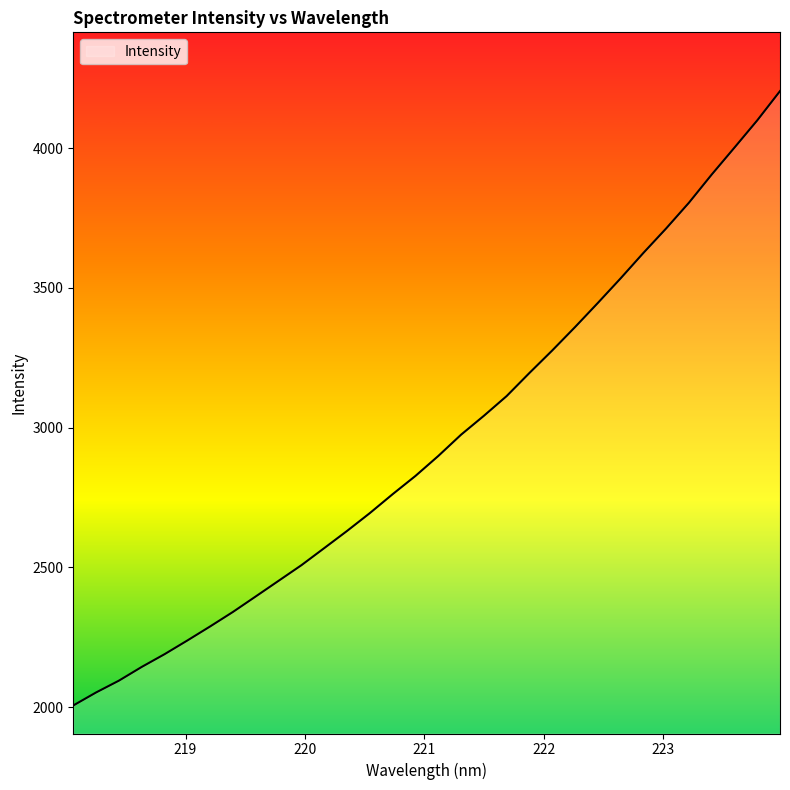

What is the smallest value displayed?

2006.4